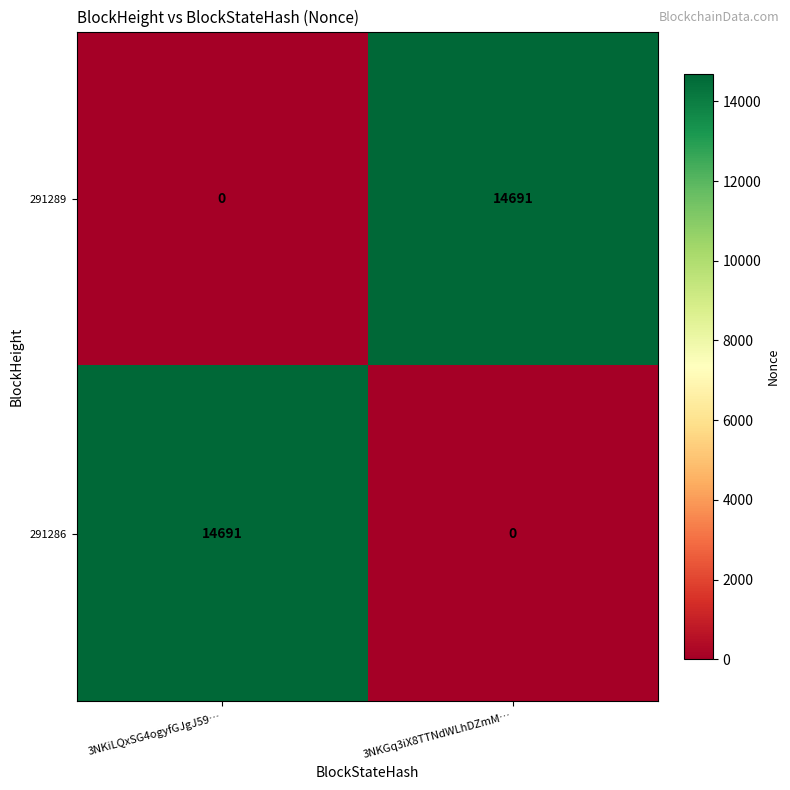

Rank the categories by 291289 value from lowest to highest.

3NKiLQxSG4ogyfGJgJ59…, 3NKGq3iX8TTNdWLhDZmM…